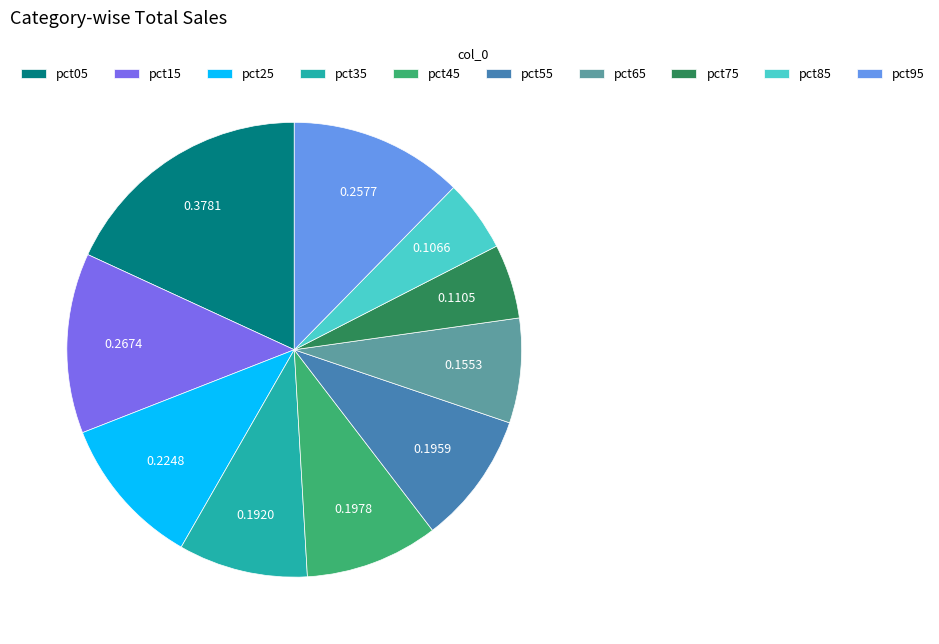

Combined, do pct75 and pct85 account for over 50%?

No